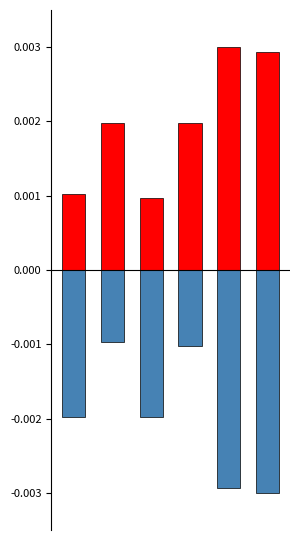

Is it true that 债务余额 equals -0.0 at 1?

False